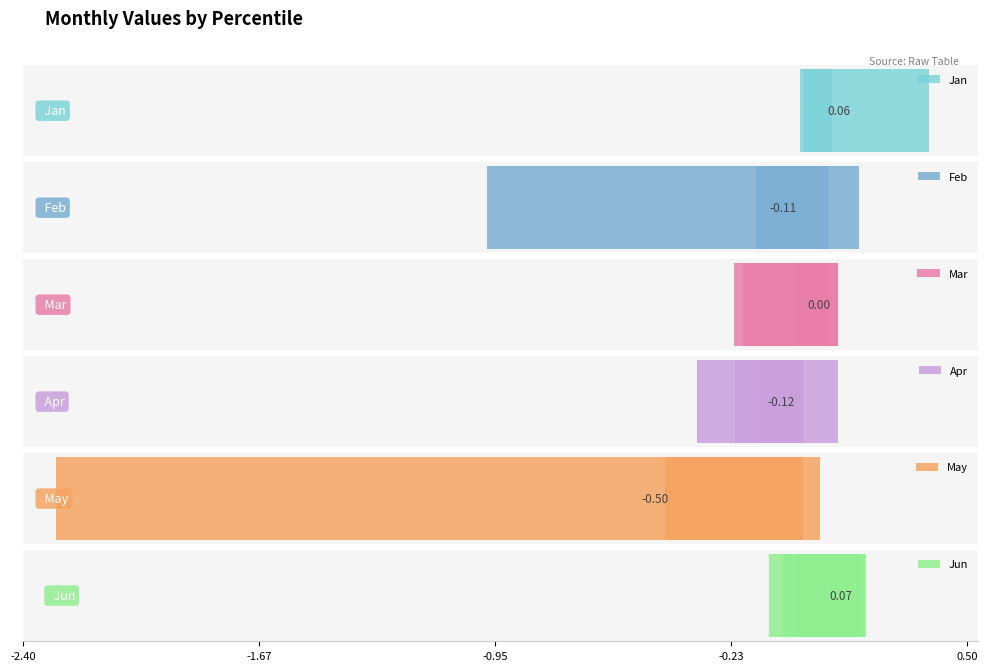

What is the smallest value displayed?

-2.3